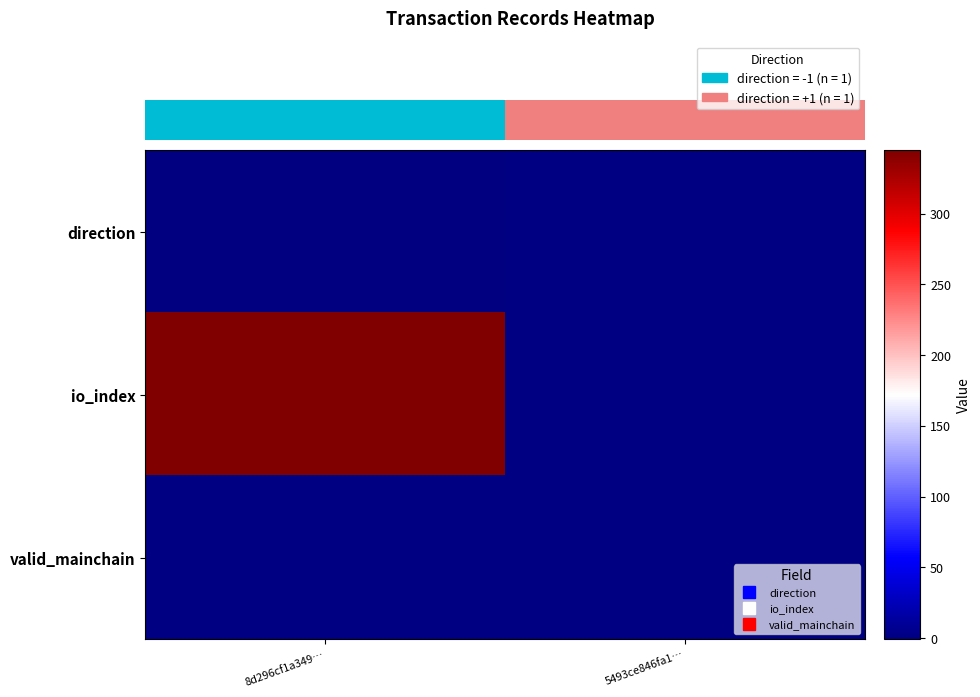

What is the difference between the io_index values at 8d296cf1a349… and 5493ce846fa1…?

344